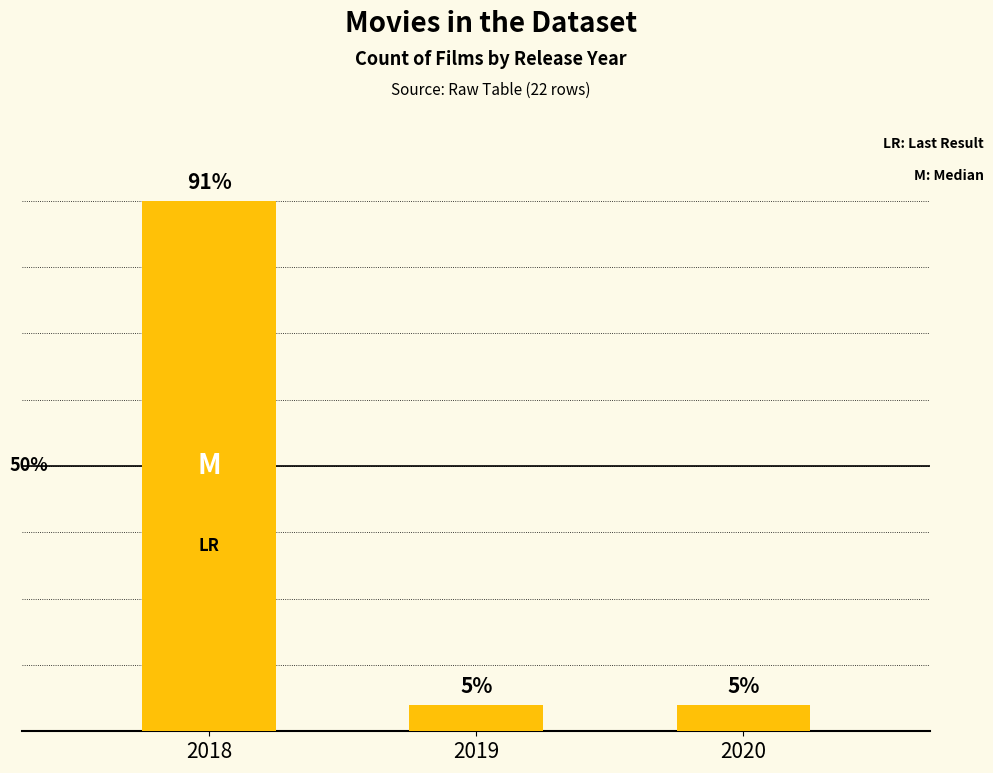

Rank the categories by value from lowest to highest.

2019, 2020, 2018